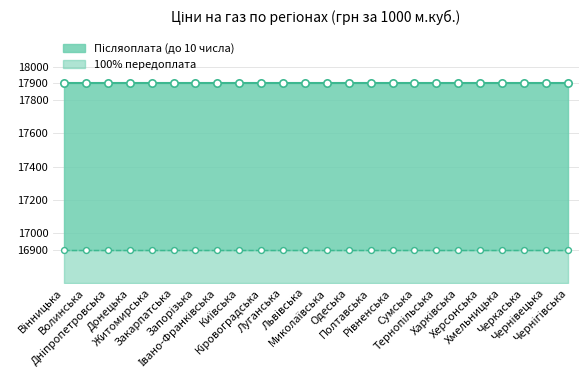

Which series contains the highest Y value?

Післяоплата